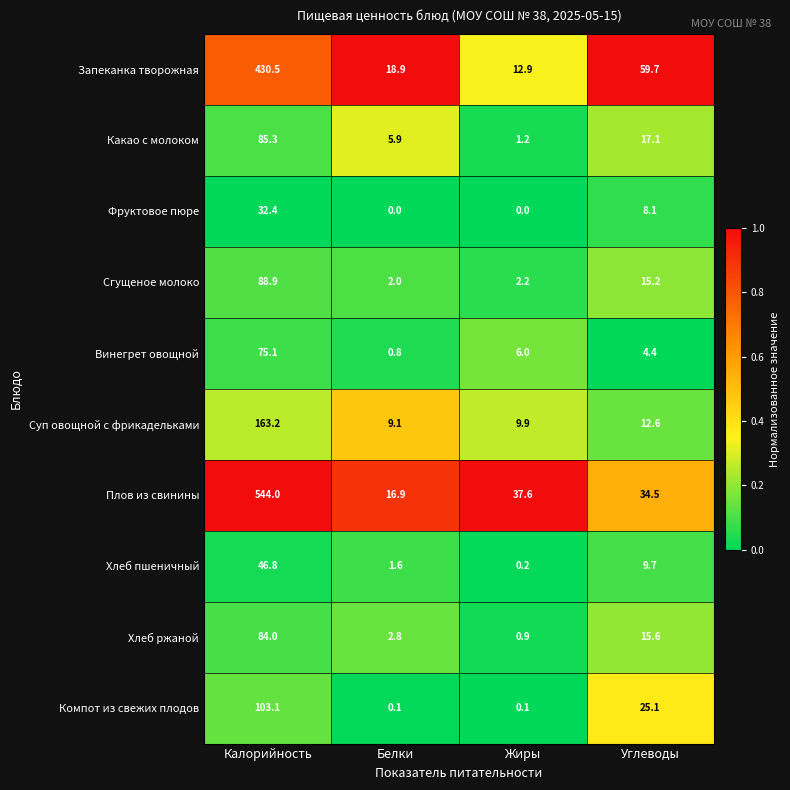

Is the value of Какао с молоком at Белки greater than the value of Хлеб ржаной at Жиры?

Yes